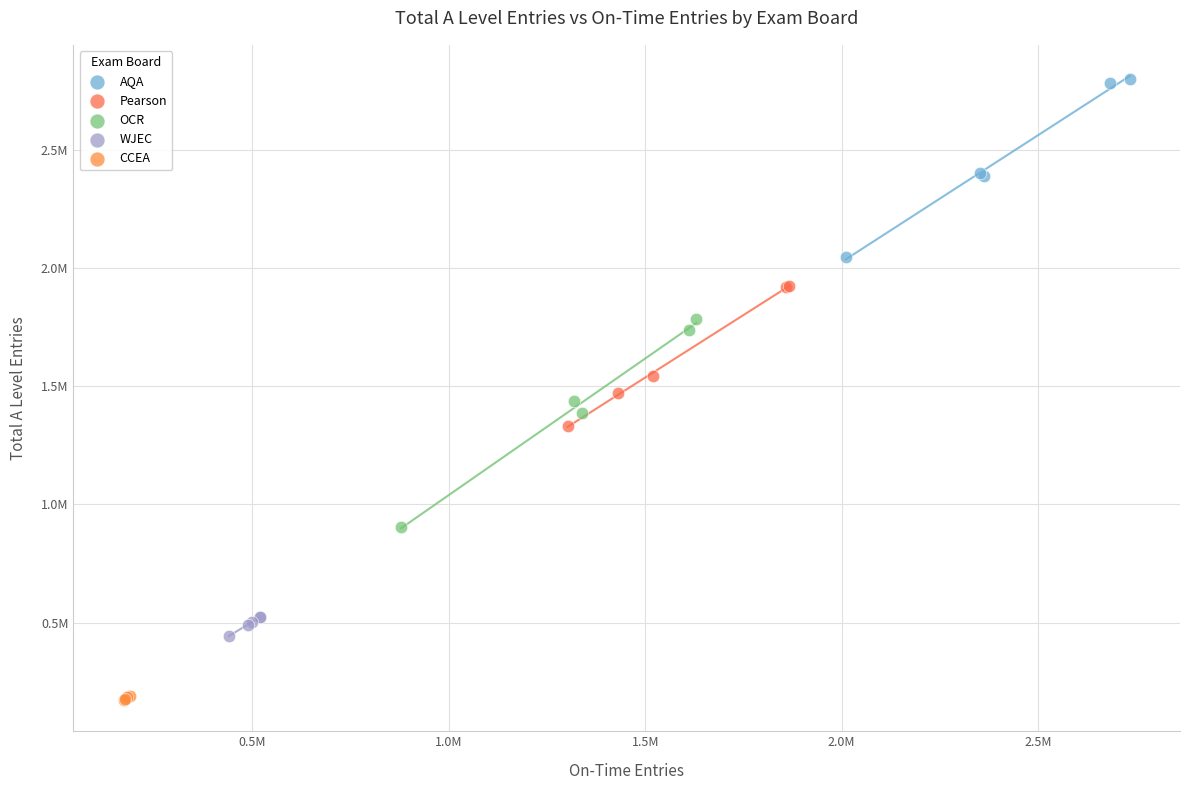

Which series reaches the minimum Y coordinate?

CCEA